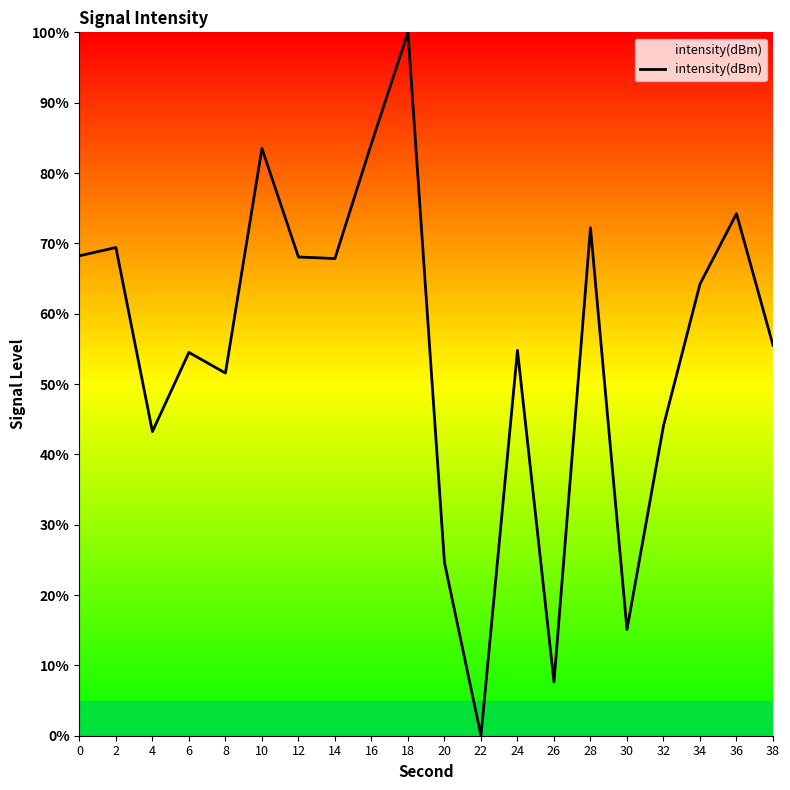

What is the change in value from 4 to 14?

+24.6